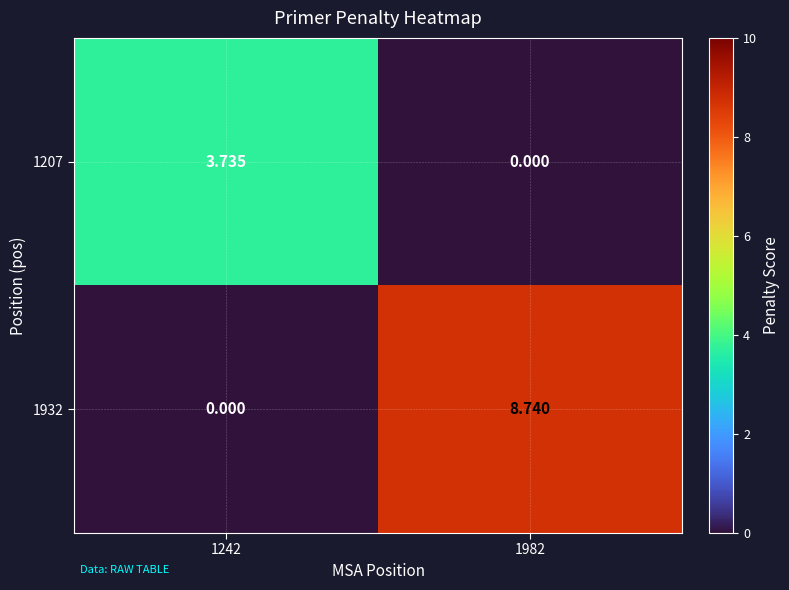

Is the value of 1207 at 1242 greater than the value of 1932 at 1982?

No